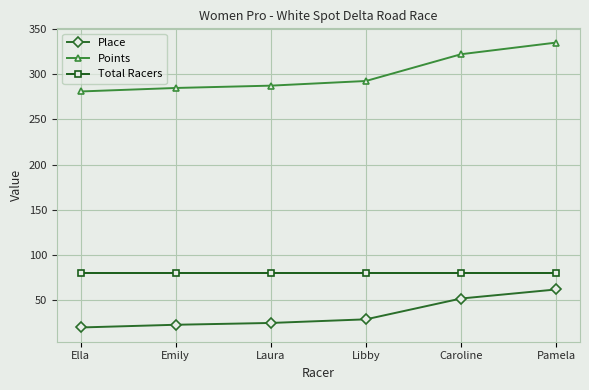

What is the approximate value of Total Racers at Ella?

80.0